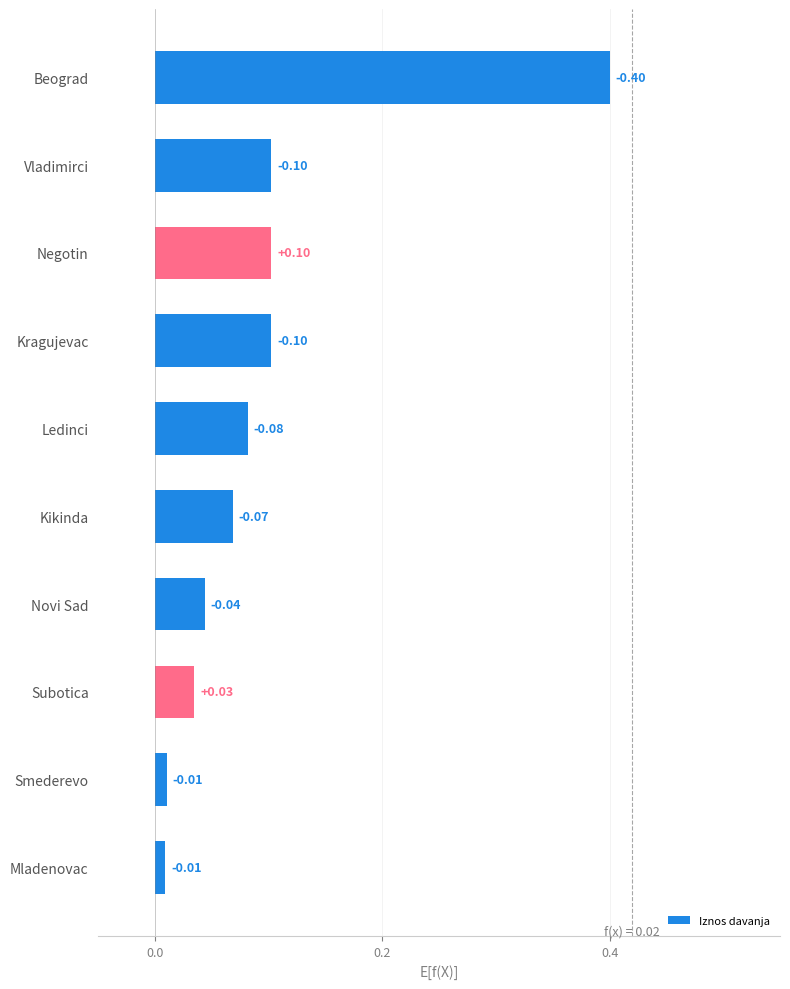

What is the label of the 7th bar from the bottom?

Kragujevac